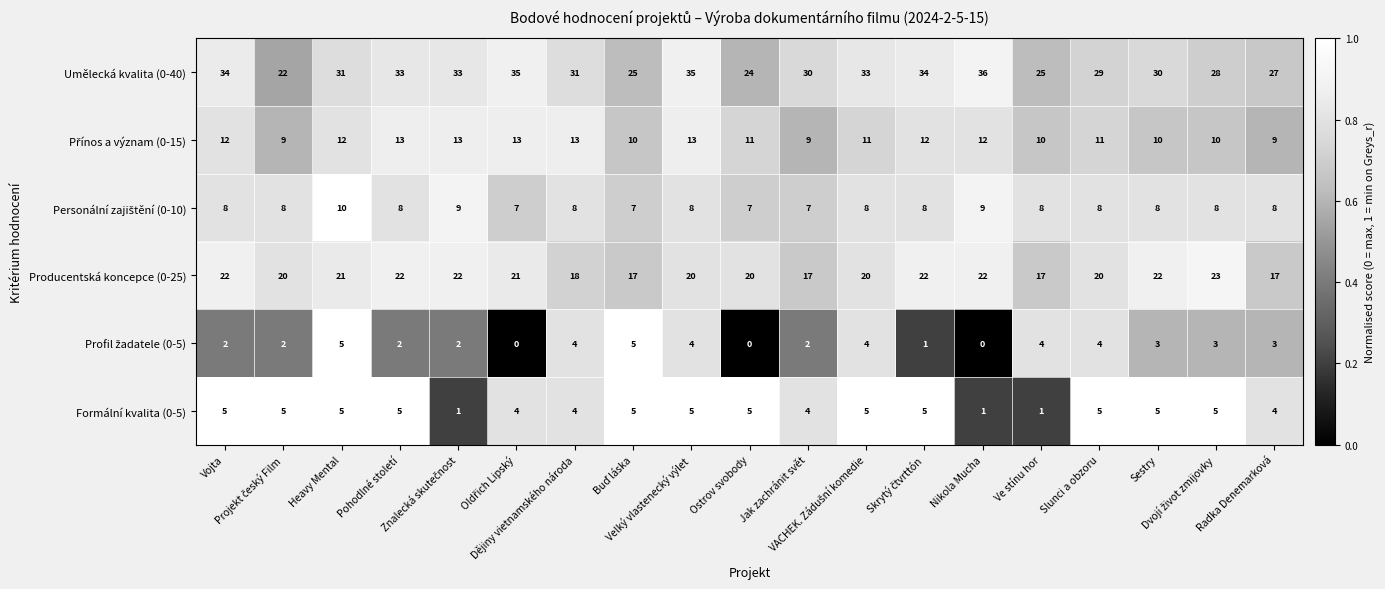

Which series has the largest total across all categories?

Umělecká kvalita (0-40)